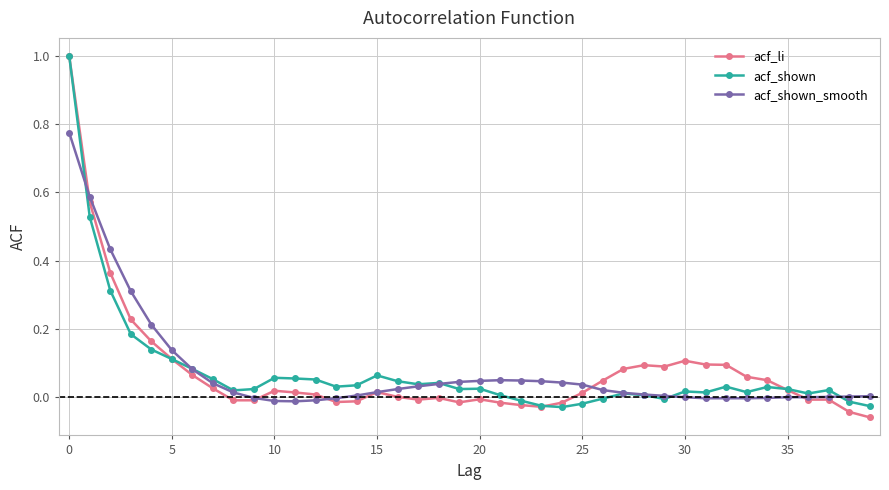

What is the maximum value for acf_shown?

1.0